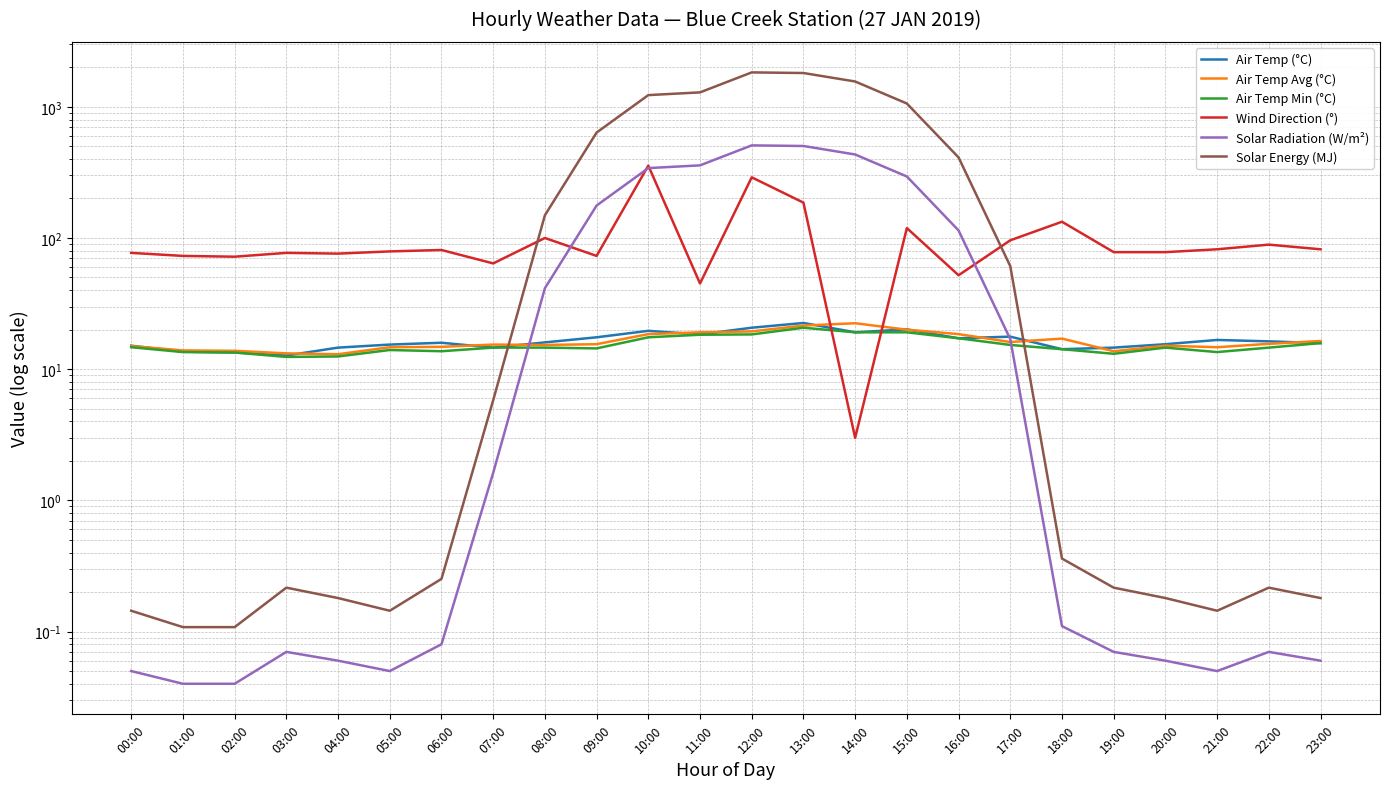

Is it true that Solar Radiation (W/m²) equals 2.3 at 07:00?

False